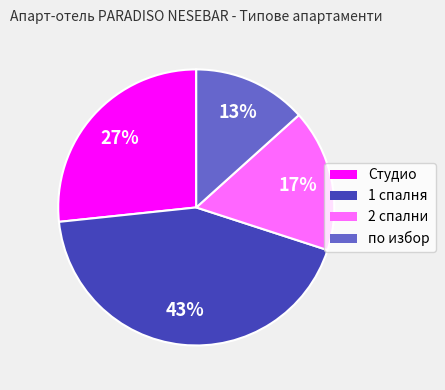

Is the sum of по избор and 2 спални greater than half?

No